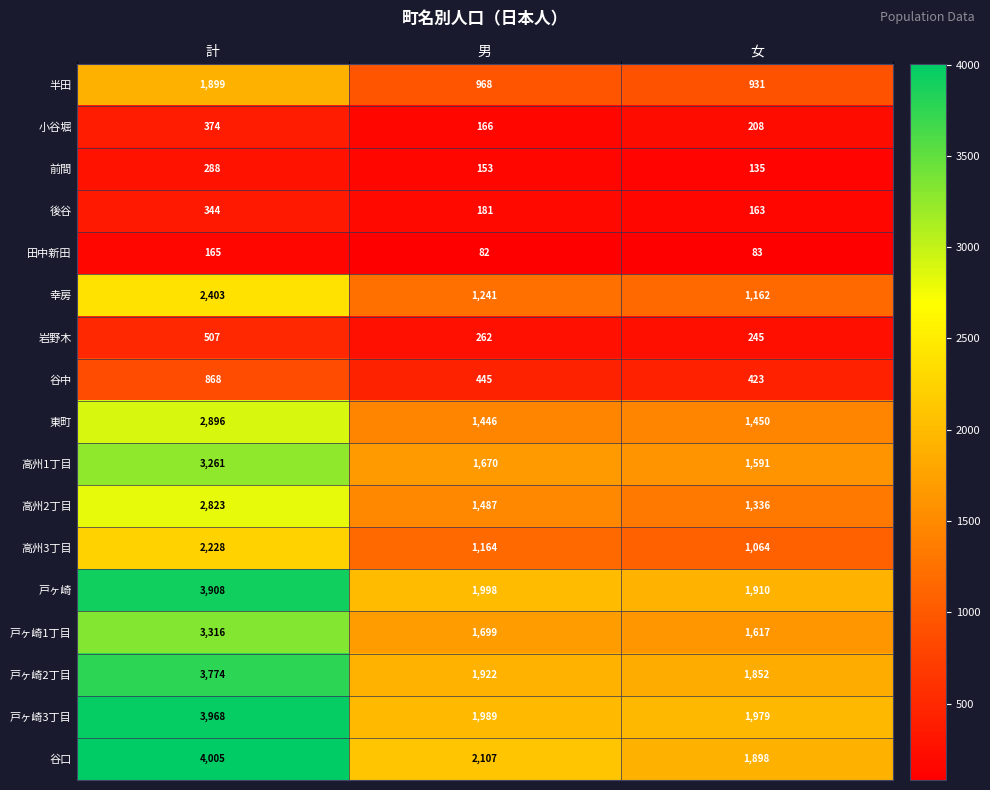

Is it true that 前間 equals 288 at 計?

True